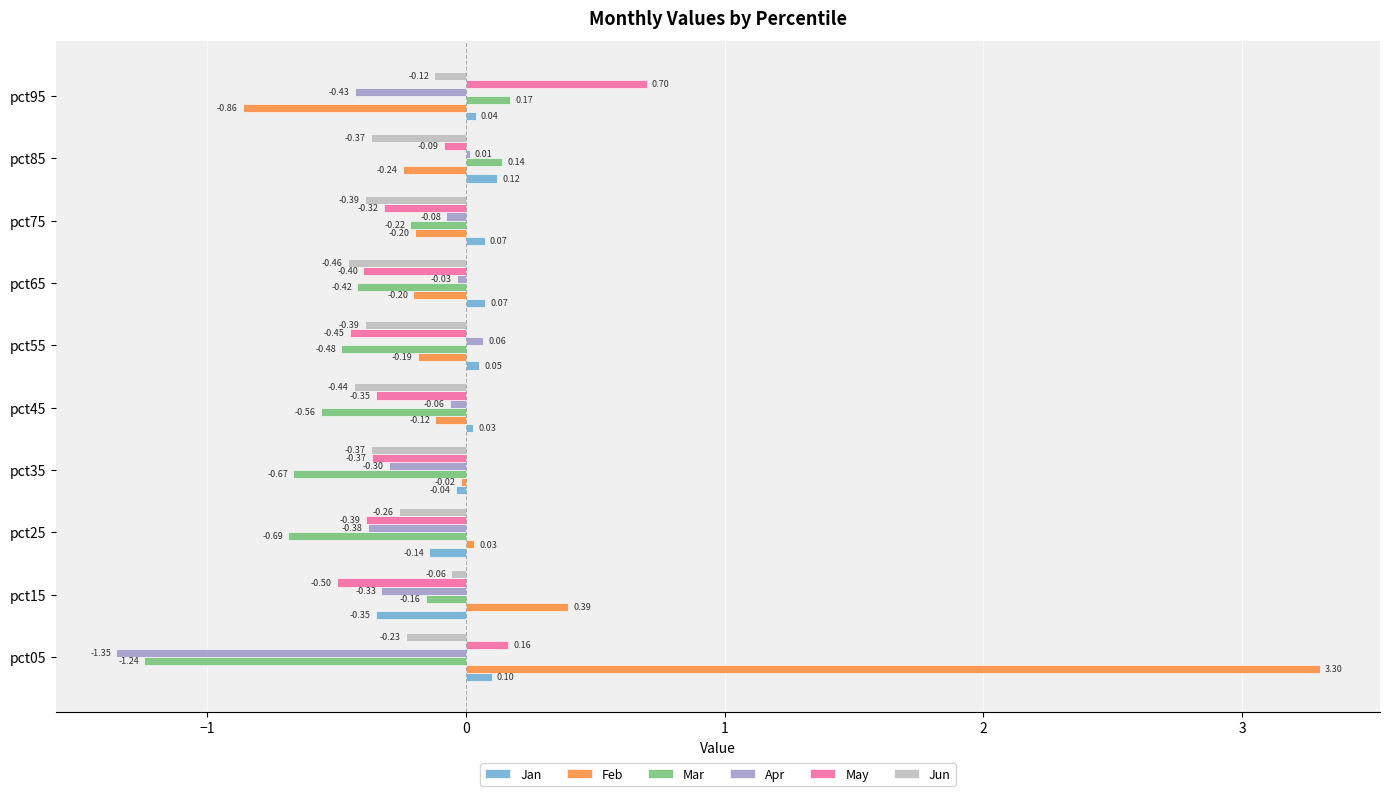

At which category is the sum across all series the highest?

pct05